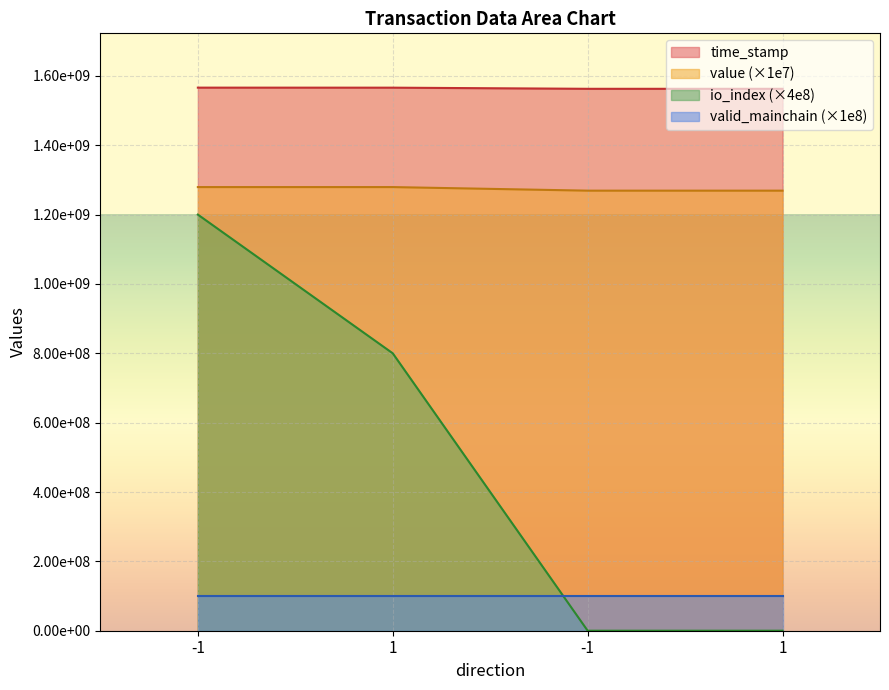

The time_stamp series shows 413298144.6 at 1. True or false?

False